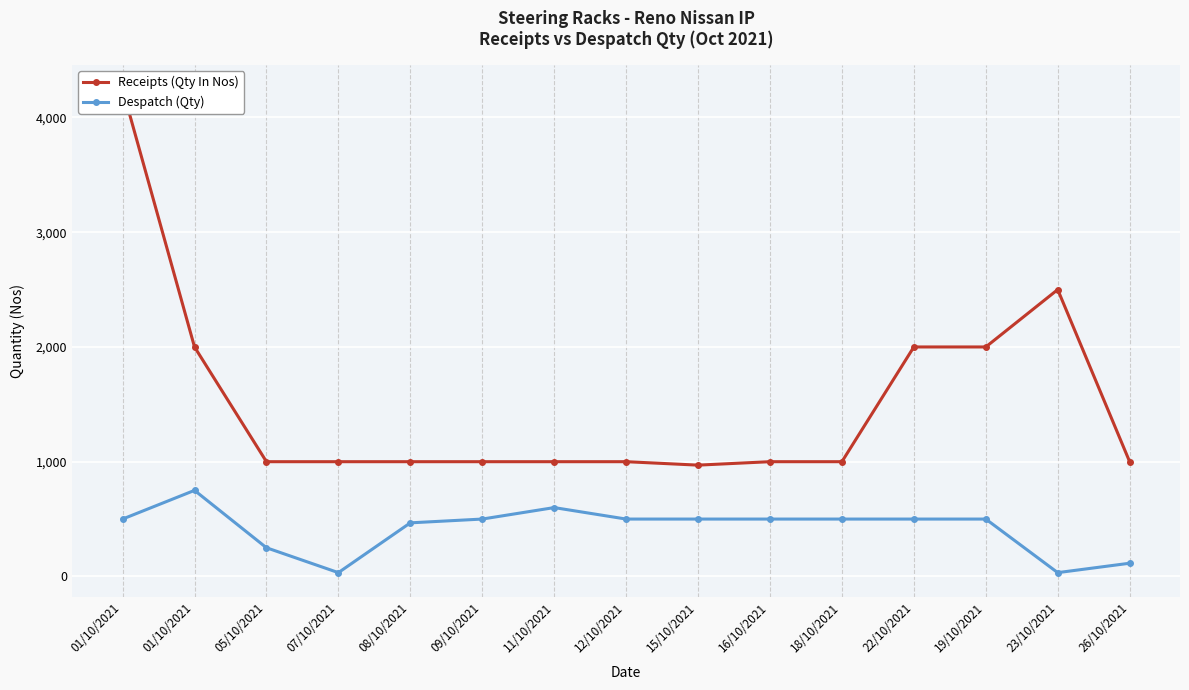

True or false: Receipts (Qty In Nos) has more than 2 interior local peaks.

False